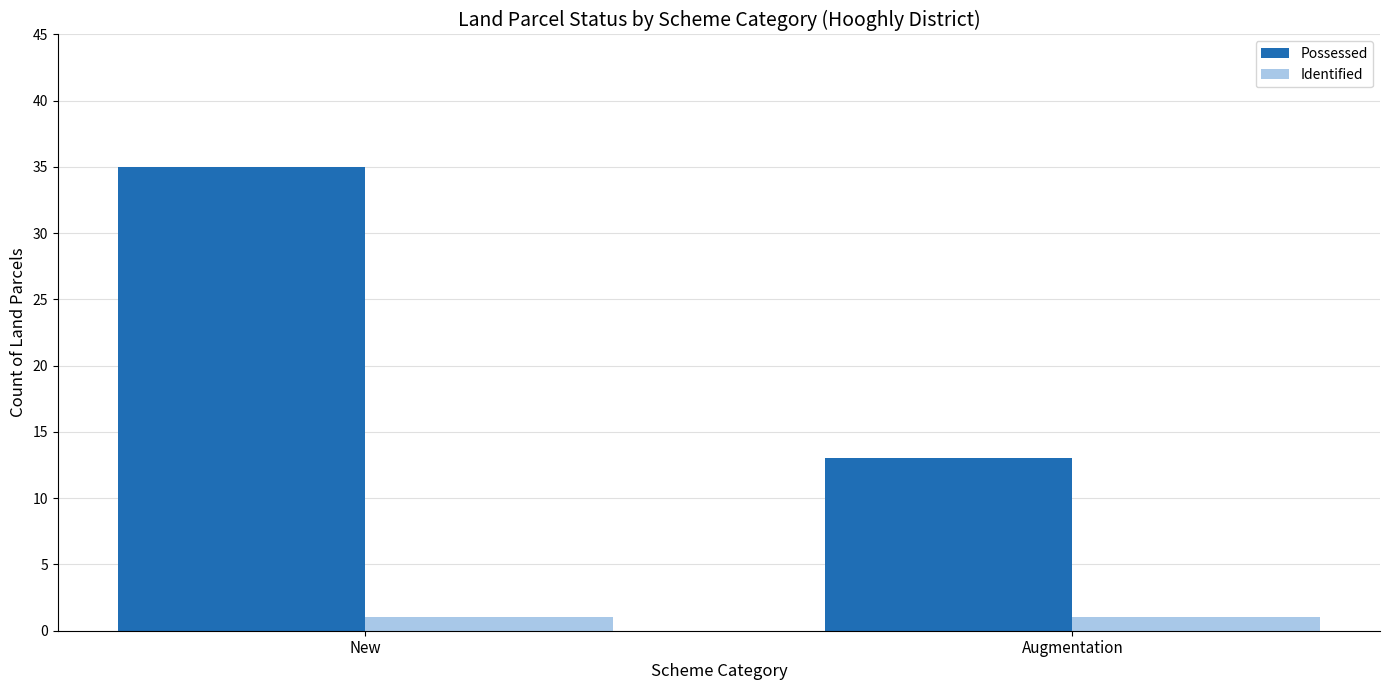

What position from the right is New?

2